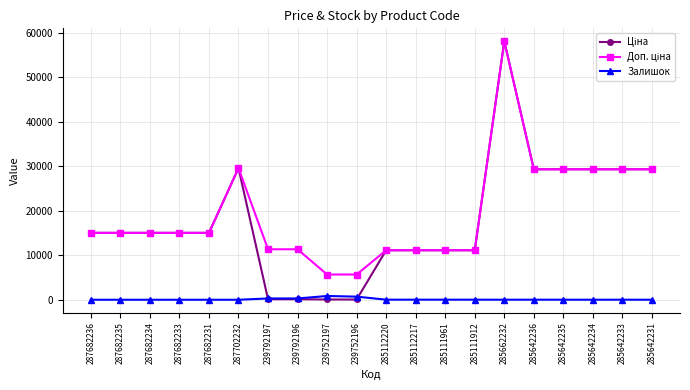

At how many categories does at least one series exceed 24966?

7